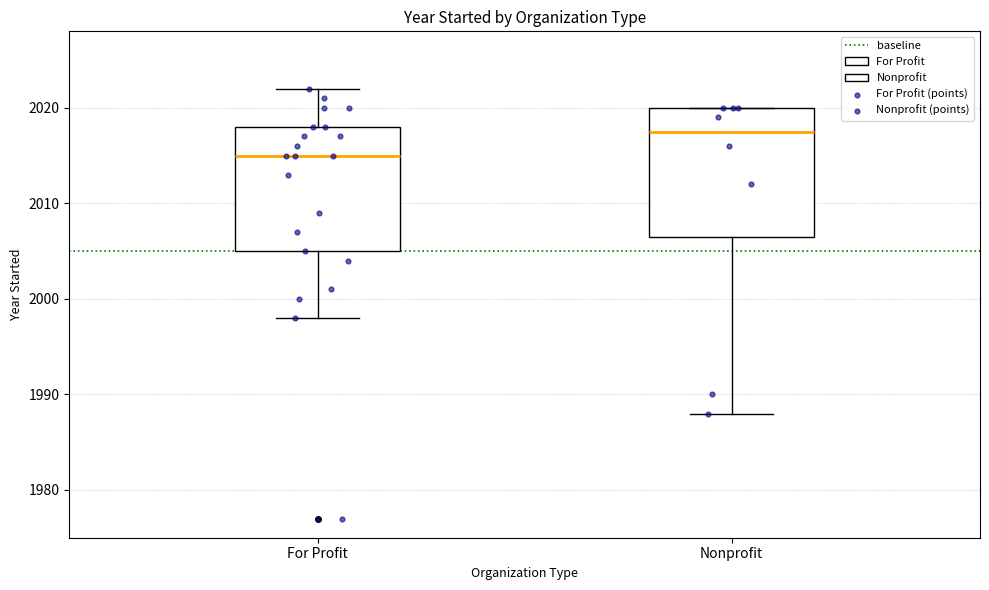

Which box's median line is the lowest?

For Profit